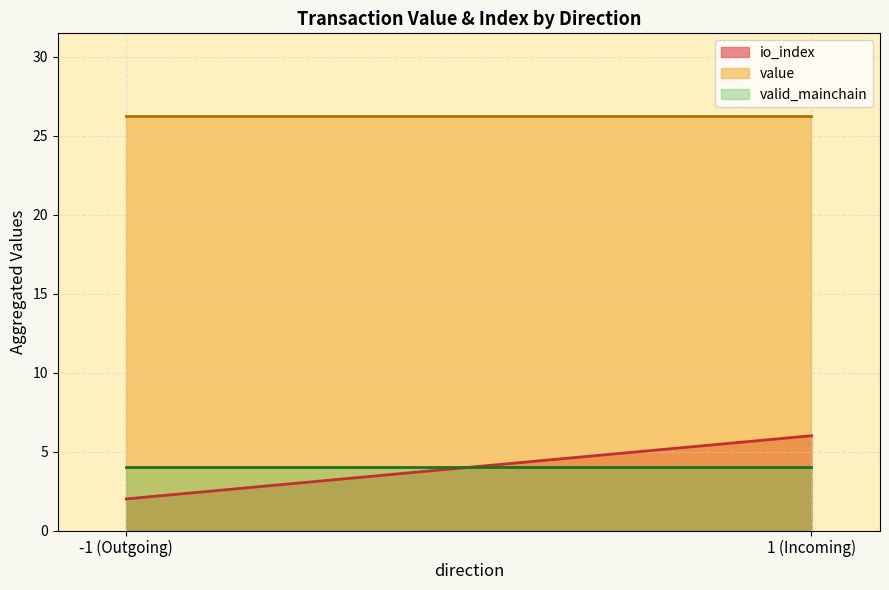

Which series ends up on top after the final intersection of value and io_index?

value